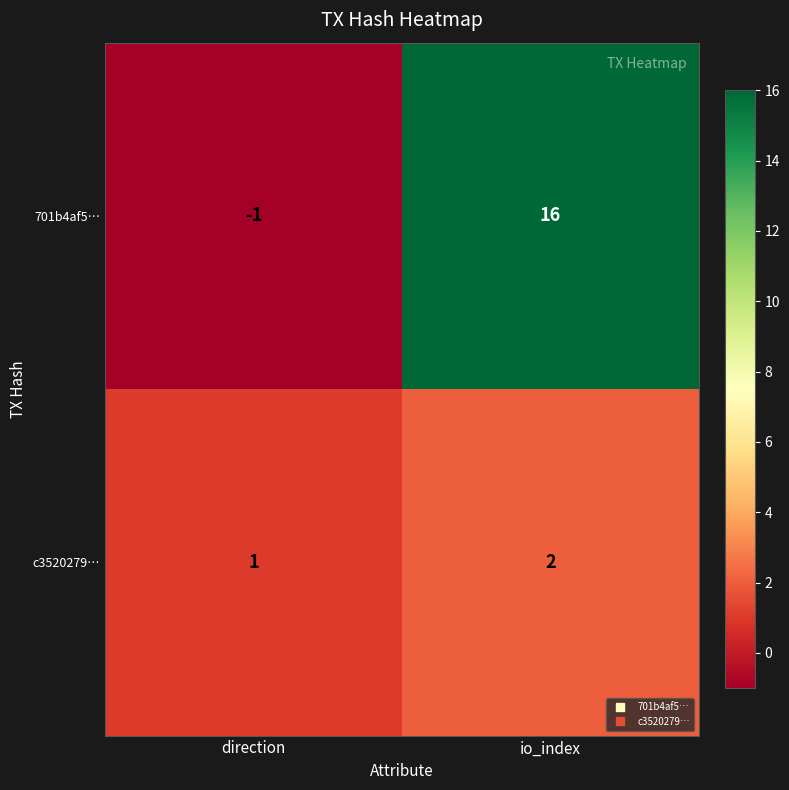

Rank the series at io_index from lowest to highest value.

c3520279…, 701b4af5…